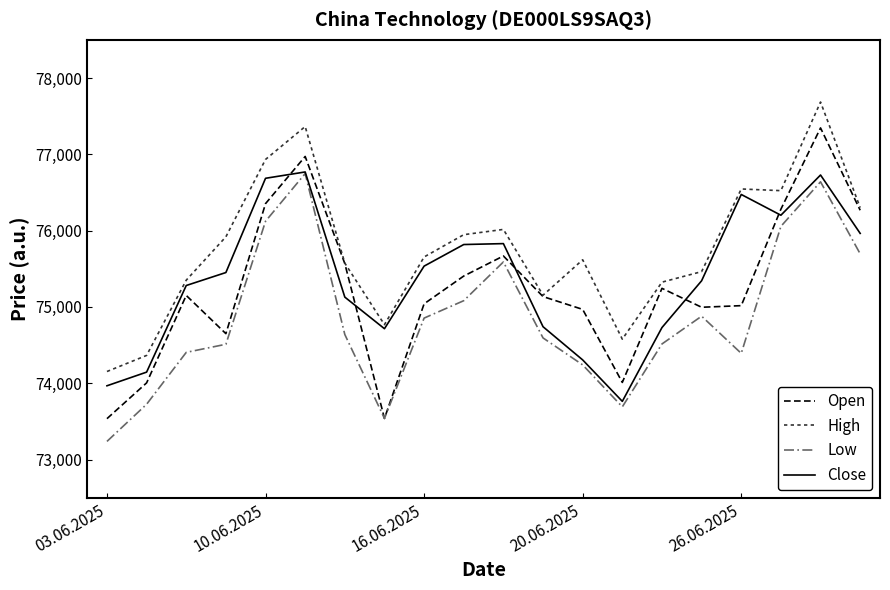

What is the maximum value shown in the chart?

77685